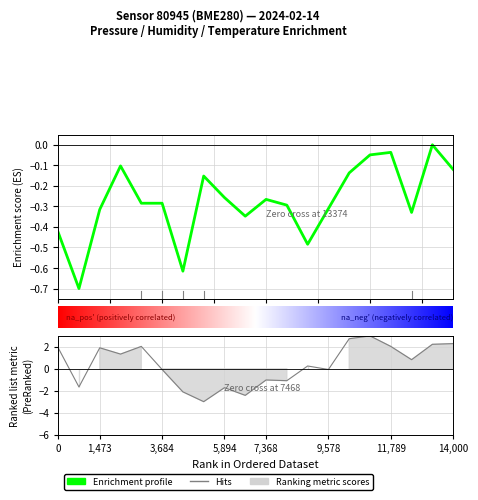

Reading left to right, transcribe all the data shown in this chart.

pressure: -0.4	-0.7	-0.3	-0.1	-0.3	-0.3	-0.6	-0.2	-0.3	-0.3	-0.3	-0.3	-0.5	-0.3	-0.1	-0.0	-0.0	-0.3	-0.0	-0.1
humidity: 1.9	-1.7	1.9	1.3	2.0	-0.1	-2.1	-3.0	-1.7	-2.4	-1.0	-1.1	0.3	-0.1	2.7	3.0	2.0	0.8	2.2	2.3